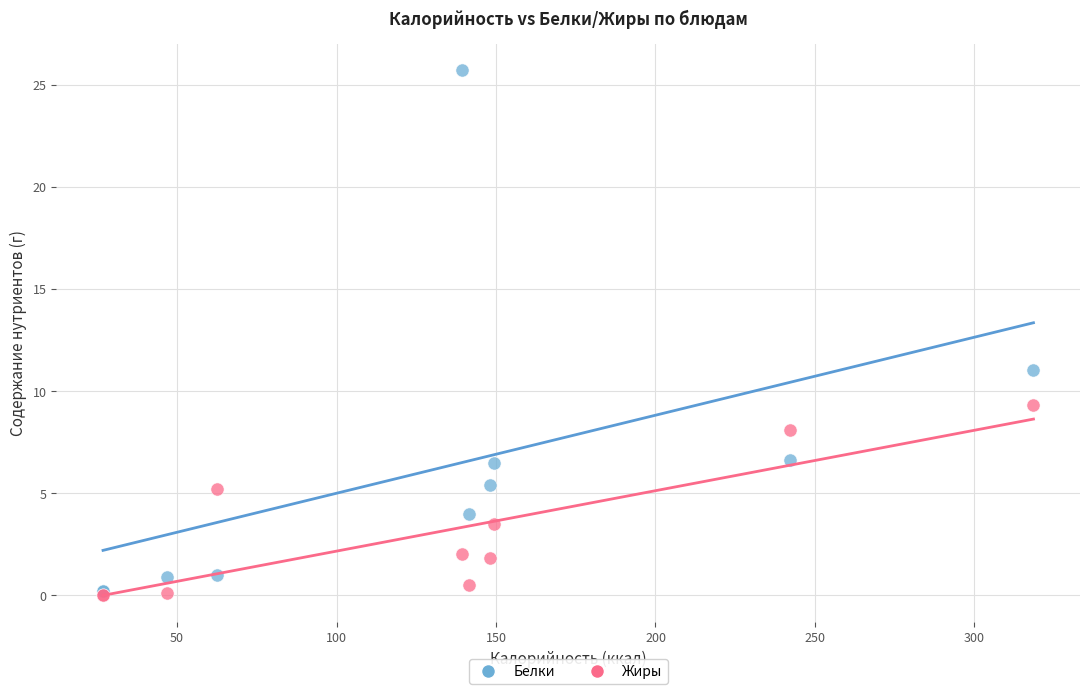

Across all series, what Y value is closest to 12?

11.0